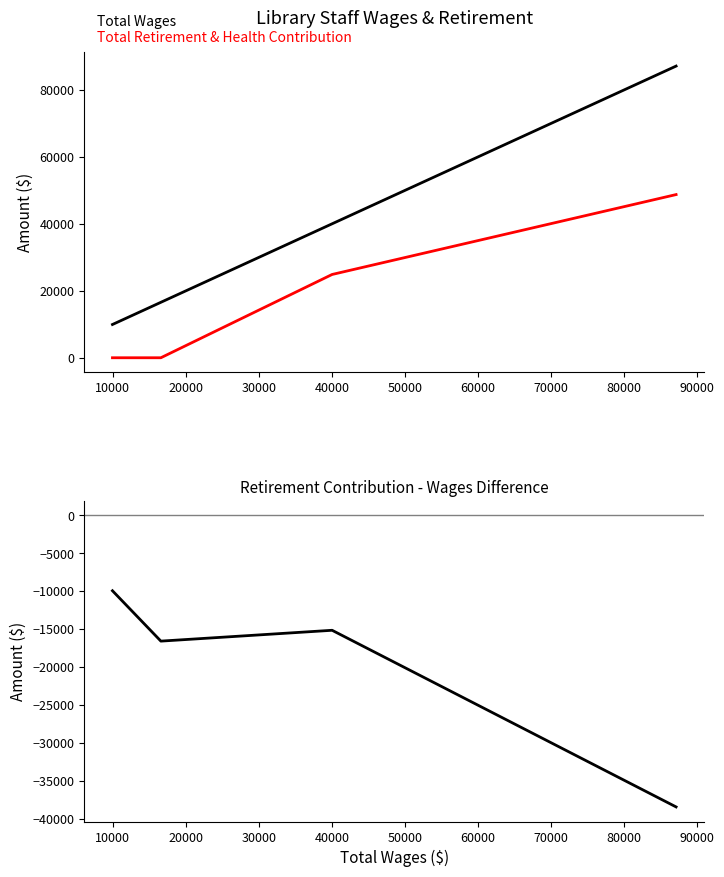

True or false: Retirement - Wages Difference and Total Wages intersect in this chart.

False